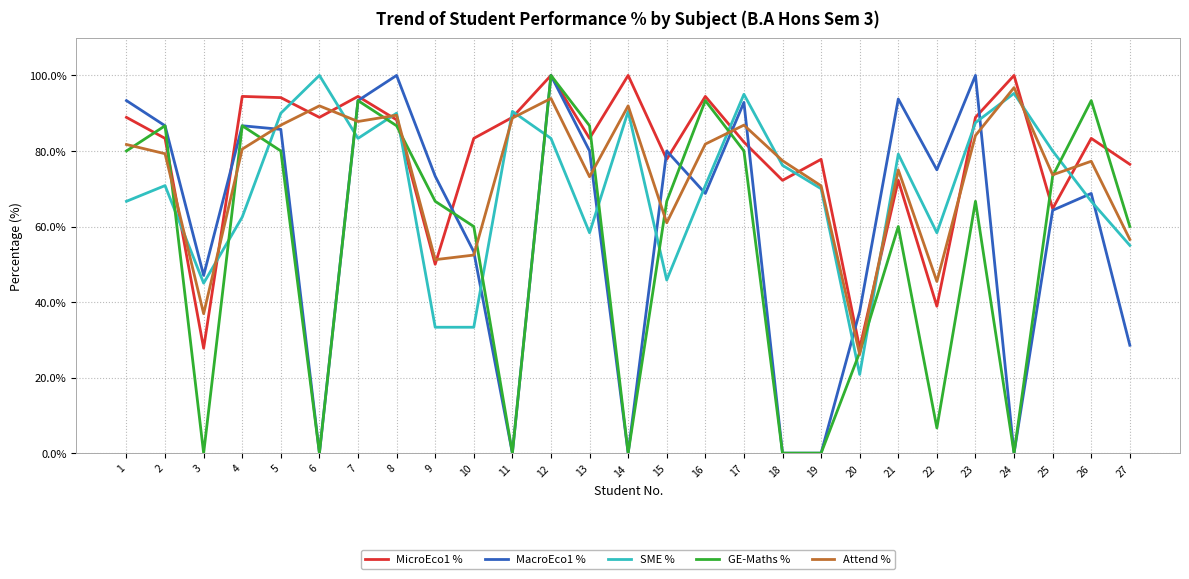

What is the average value of the MacroEco1 % series?

59.6